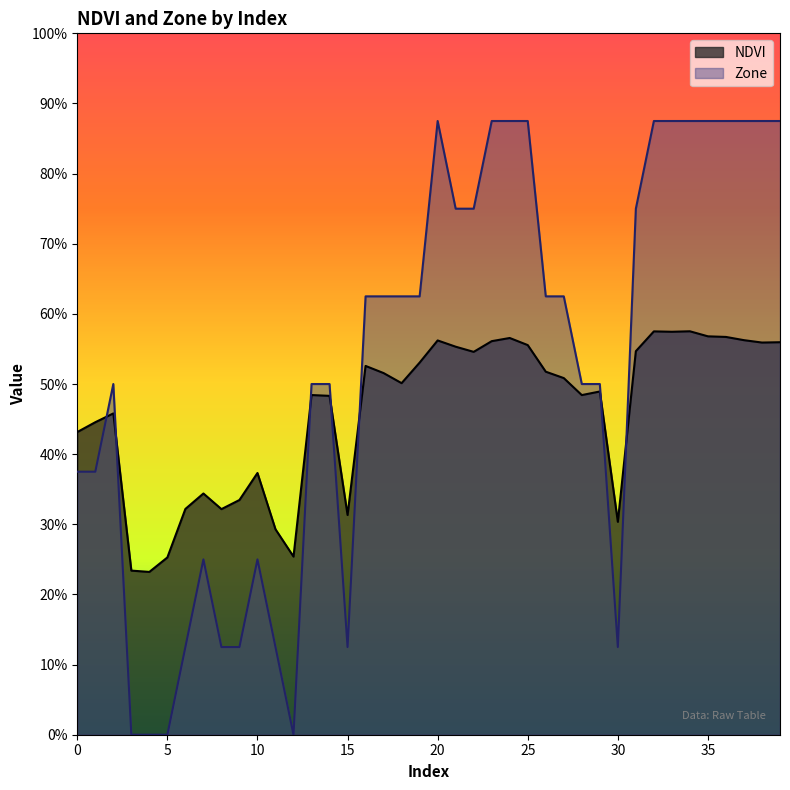

What is the value of the Zone point at the 18th from the left?

0.6